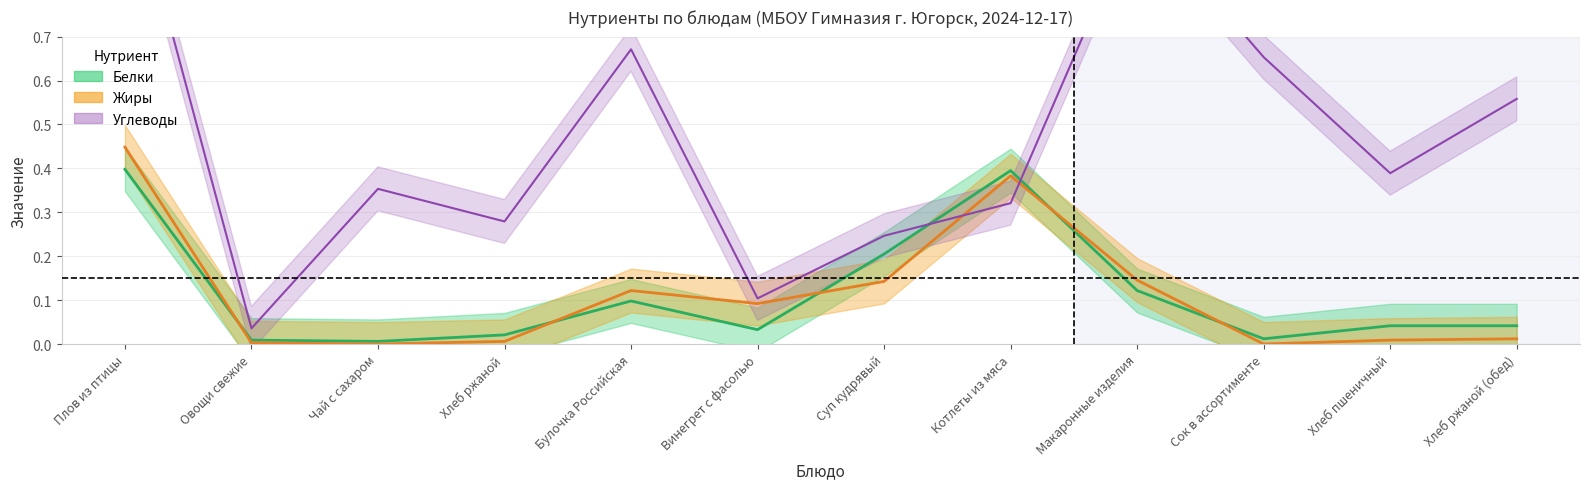

What is the difference between the maximum and minimum values in the Белки series?

0.4